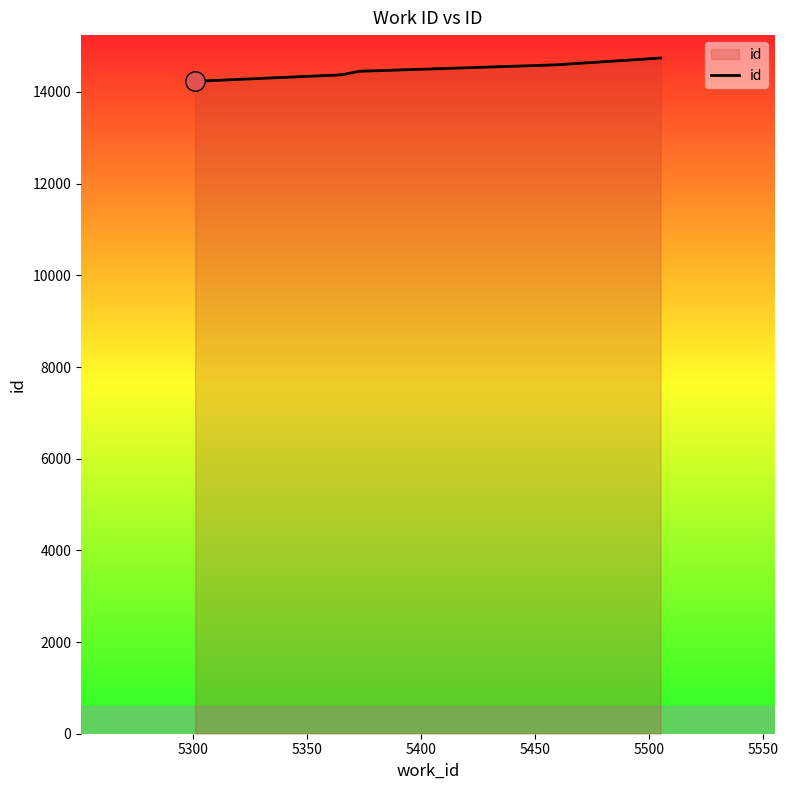

Reading left to right, extract all data points from this chart.

14233	14374	14375	14452	14592	14741